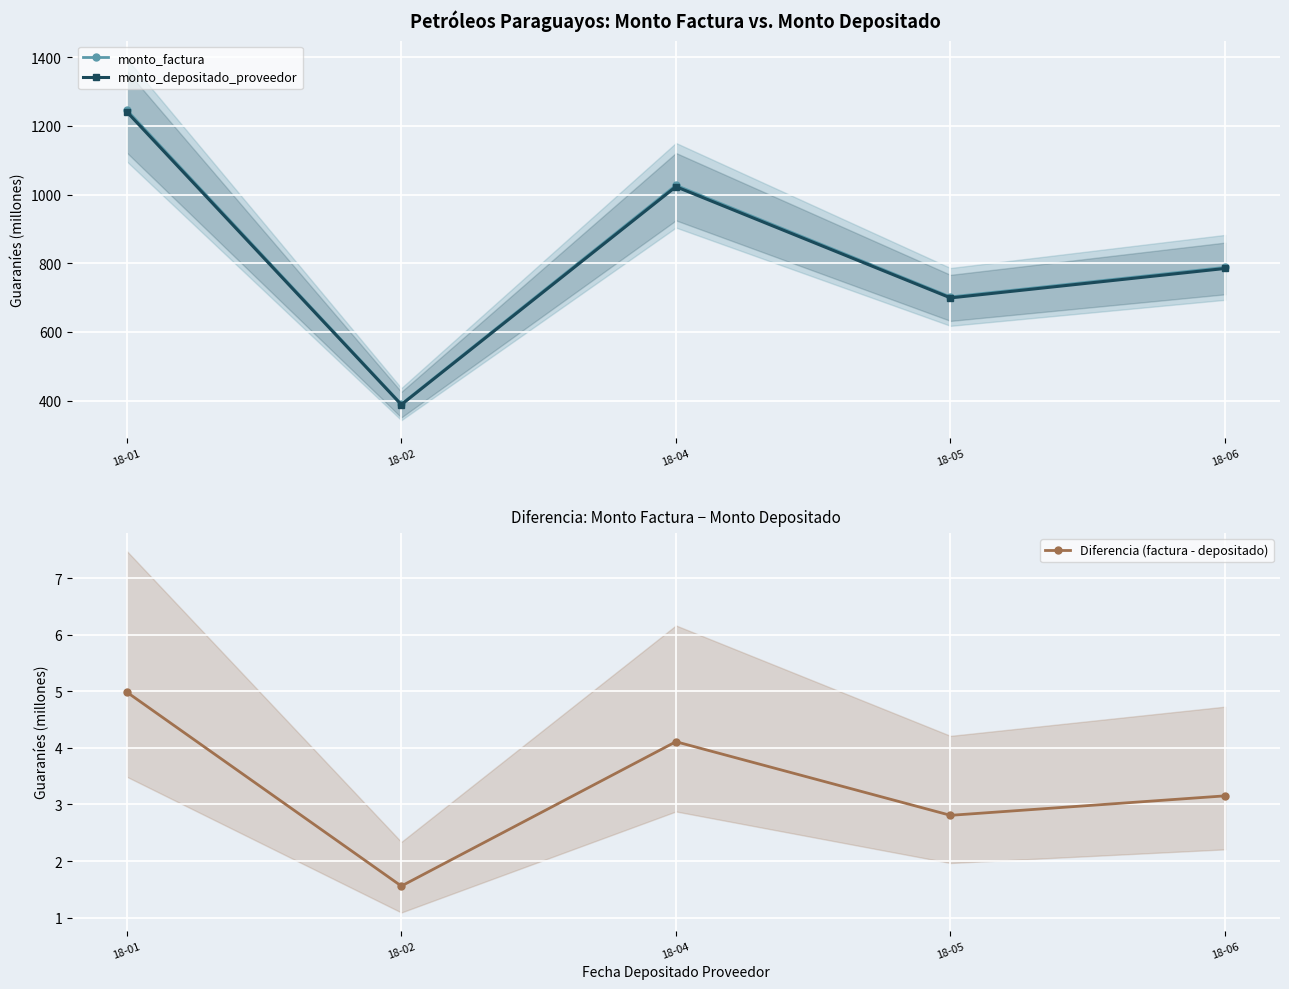

How many lines are shown in the chart?

3